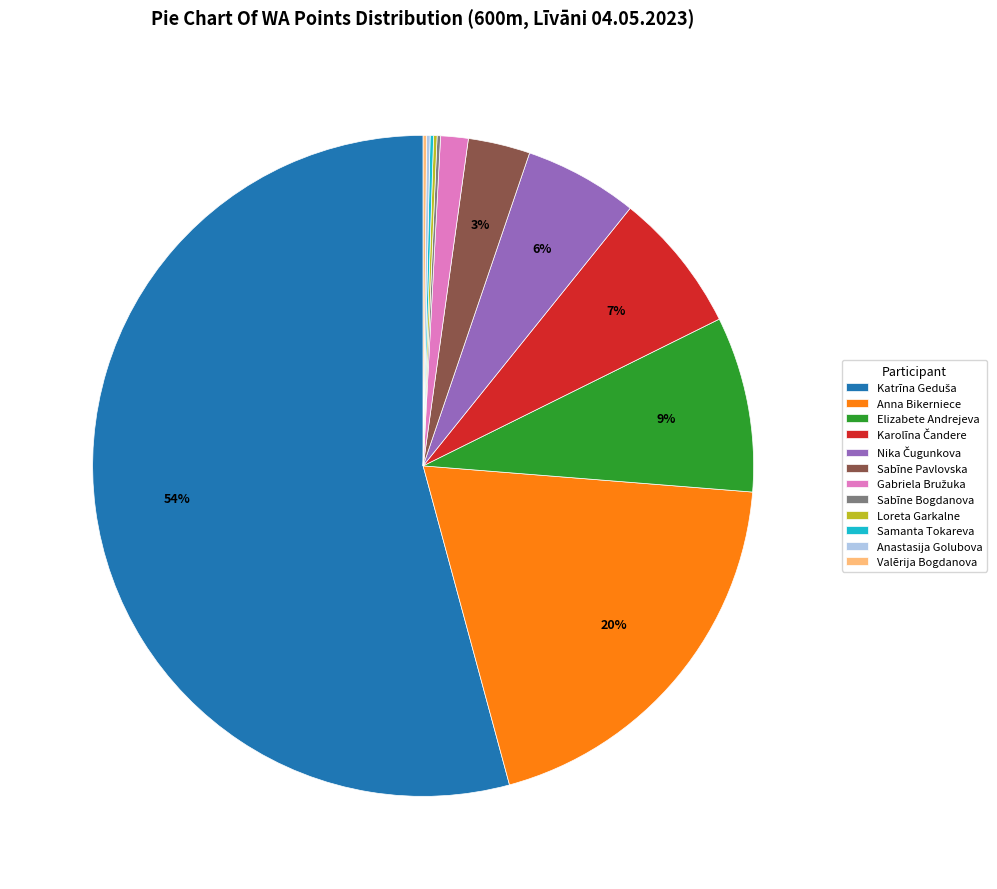

Is it true that Sabīne Pavlovska is 3% of the pie?

True